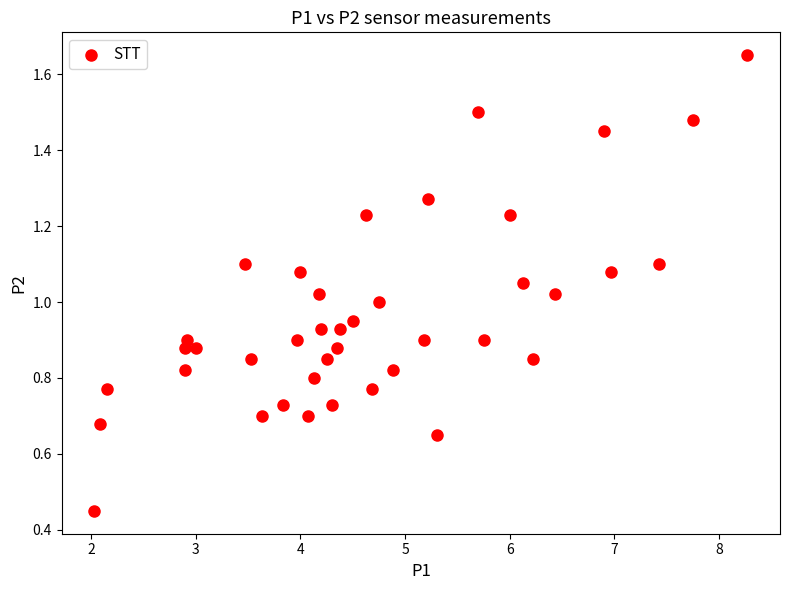

What is the range of X values (max minus min)?

6.2